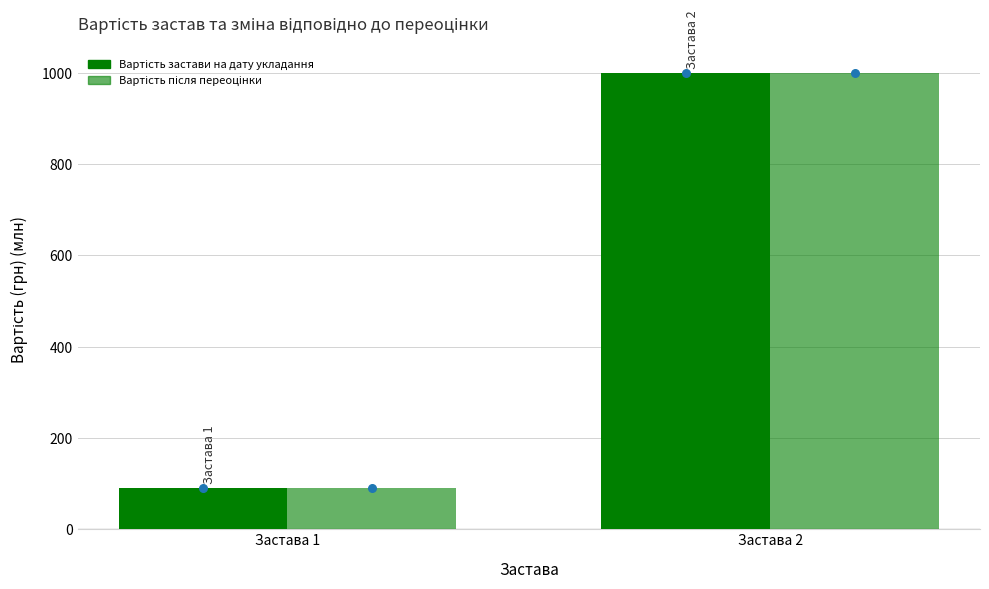

Which series has the widest spread of Y values?

Вартість застави на дату укладання